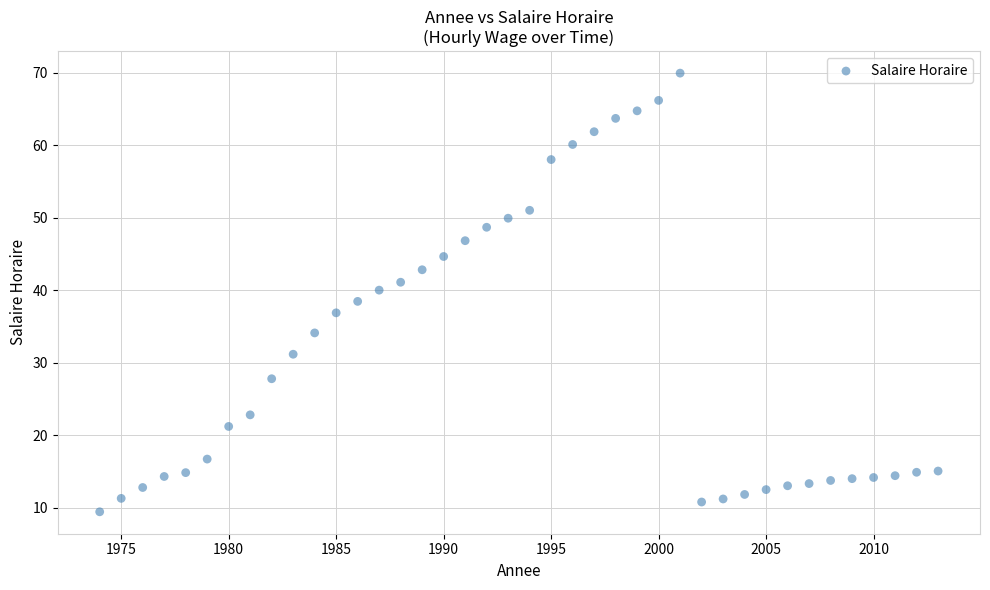

What is the range of X values (max minus min)?

39.0